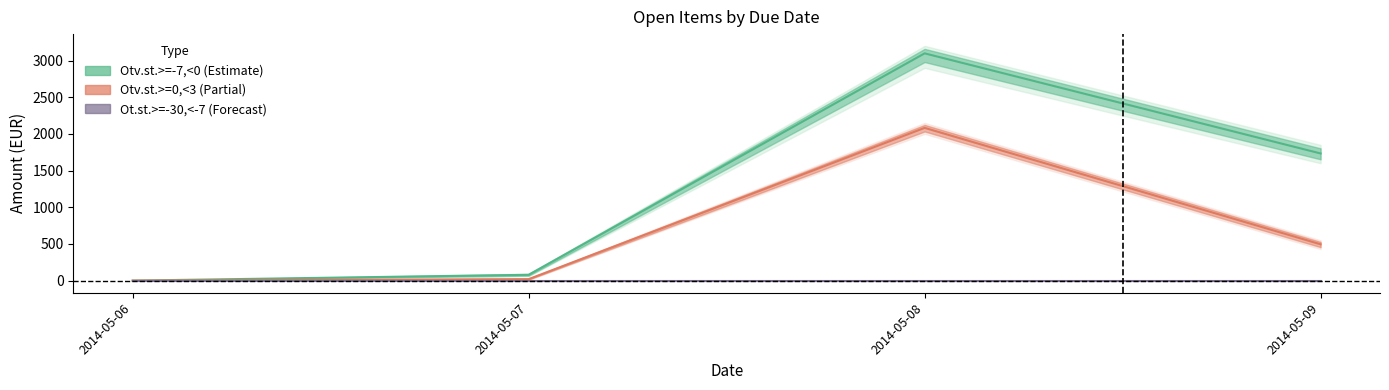

True or false: Otv.st.>=0,<3 (Partial) and Ot.st.>=-30,<-7 (Forecast) cross at least once.

False